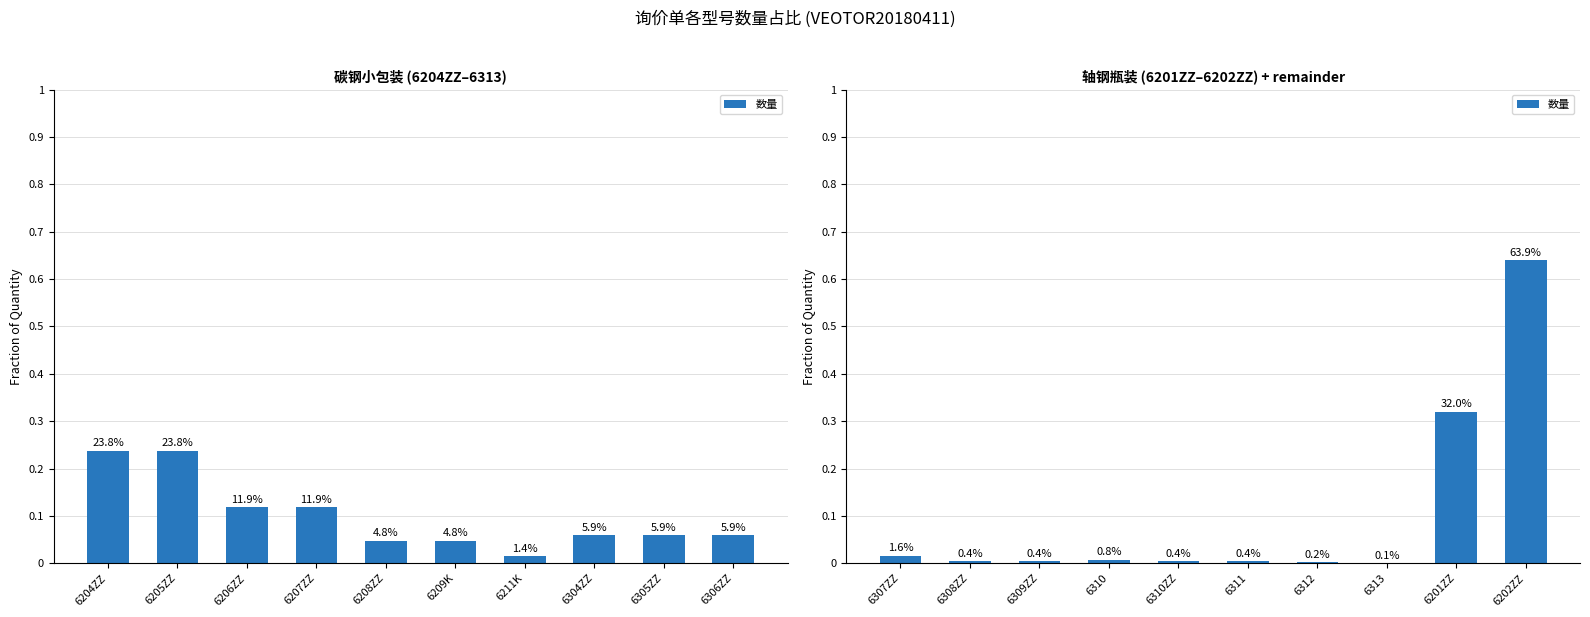

What is the label of the 3rd bar from the left?

6309ZZ